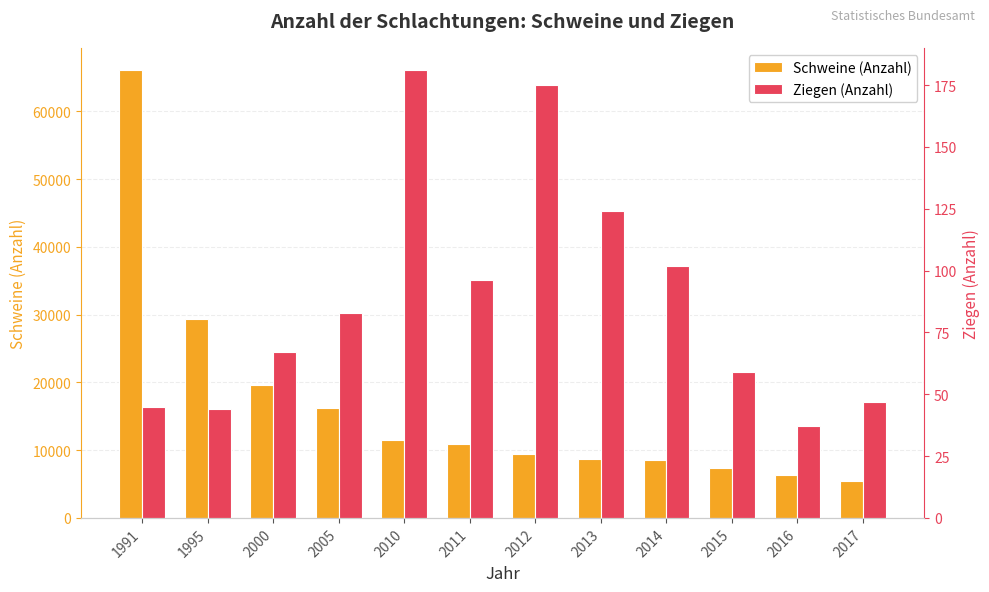

At which label is Schweine (Anzahl) closest to 35743?

1995